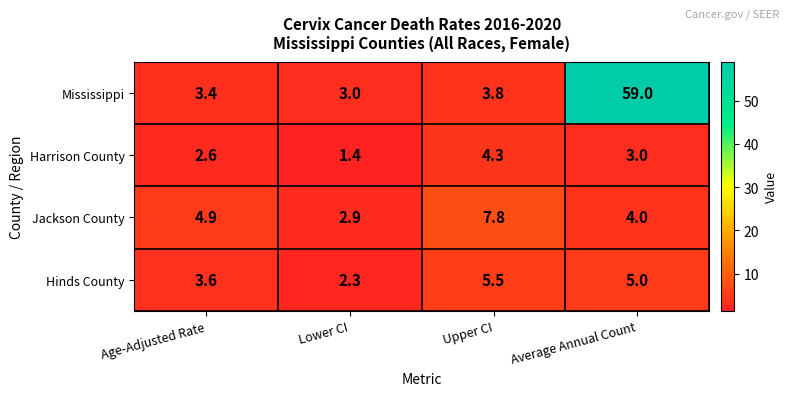

What is the sum of all Harrison County values?

11.3